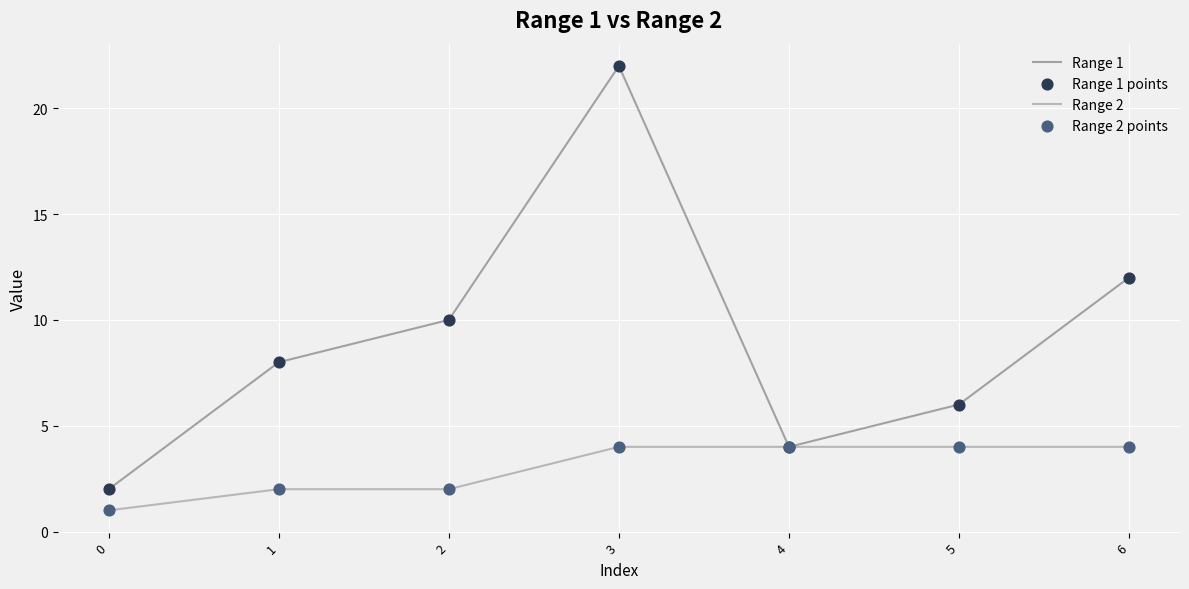

At which category is the sum across all series the highest?

3